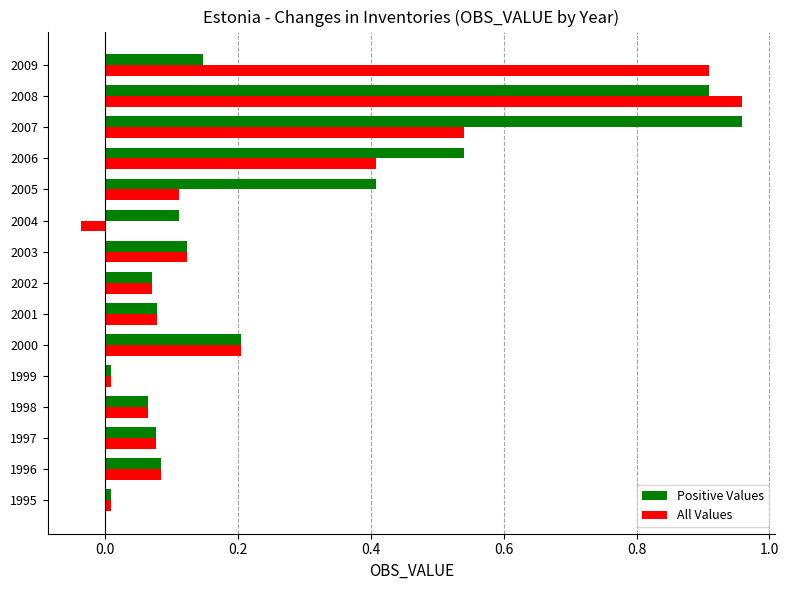

Which label corresponds to the smallest value in the chart?

2004